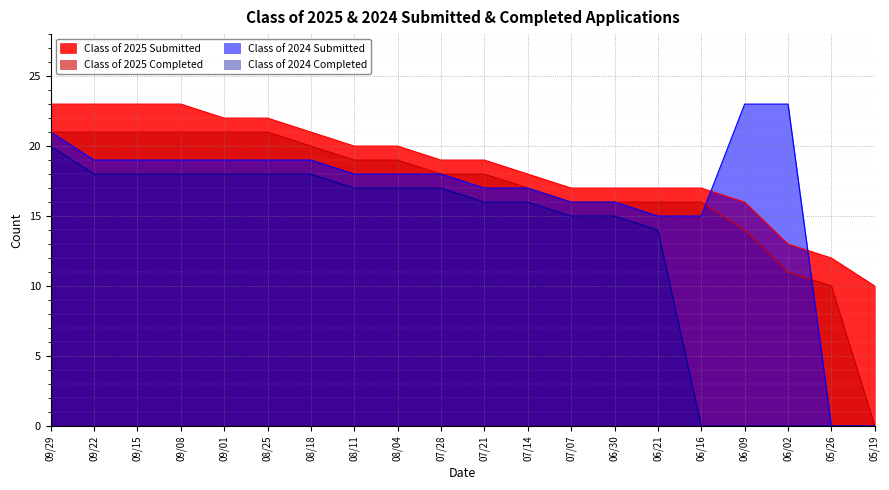

What is the label of the 19th point from the left?

05/26